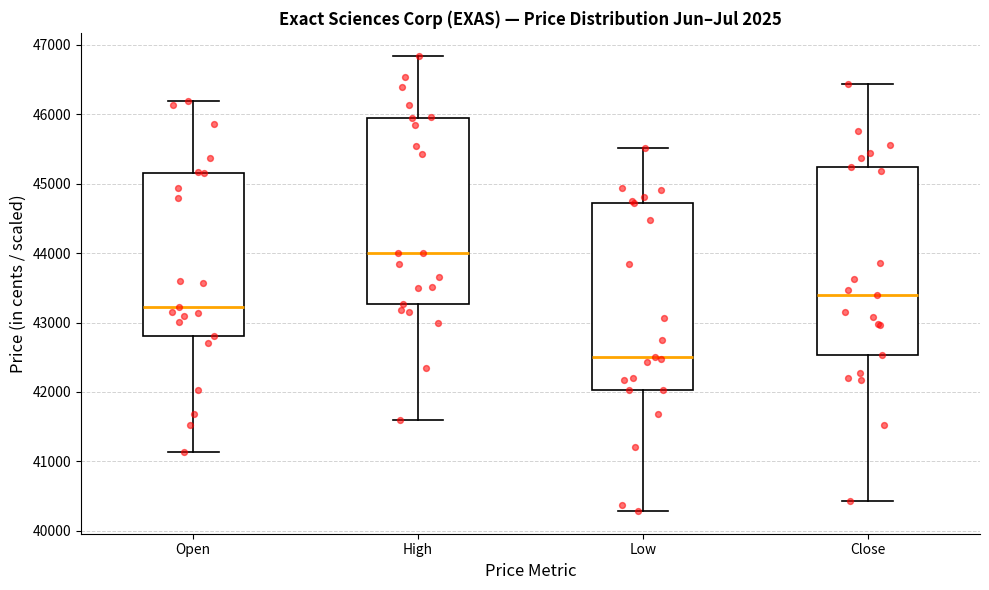

Where does the median line of the box for Open sit on the y-axis? The values are not printed on the chart, so give them approximately, as read against the axis.

43200